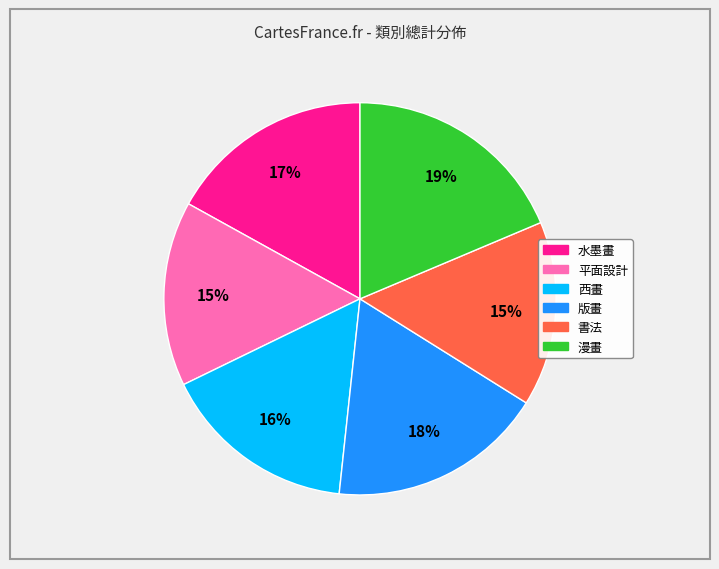

How many slices are in this pie chart?

6